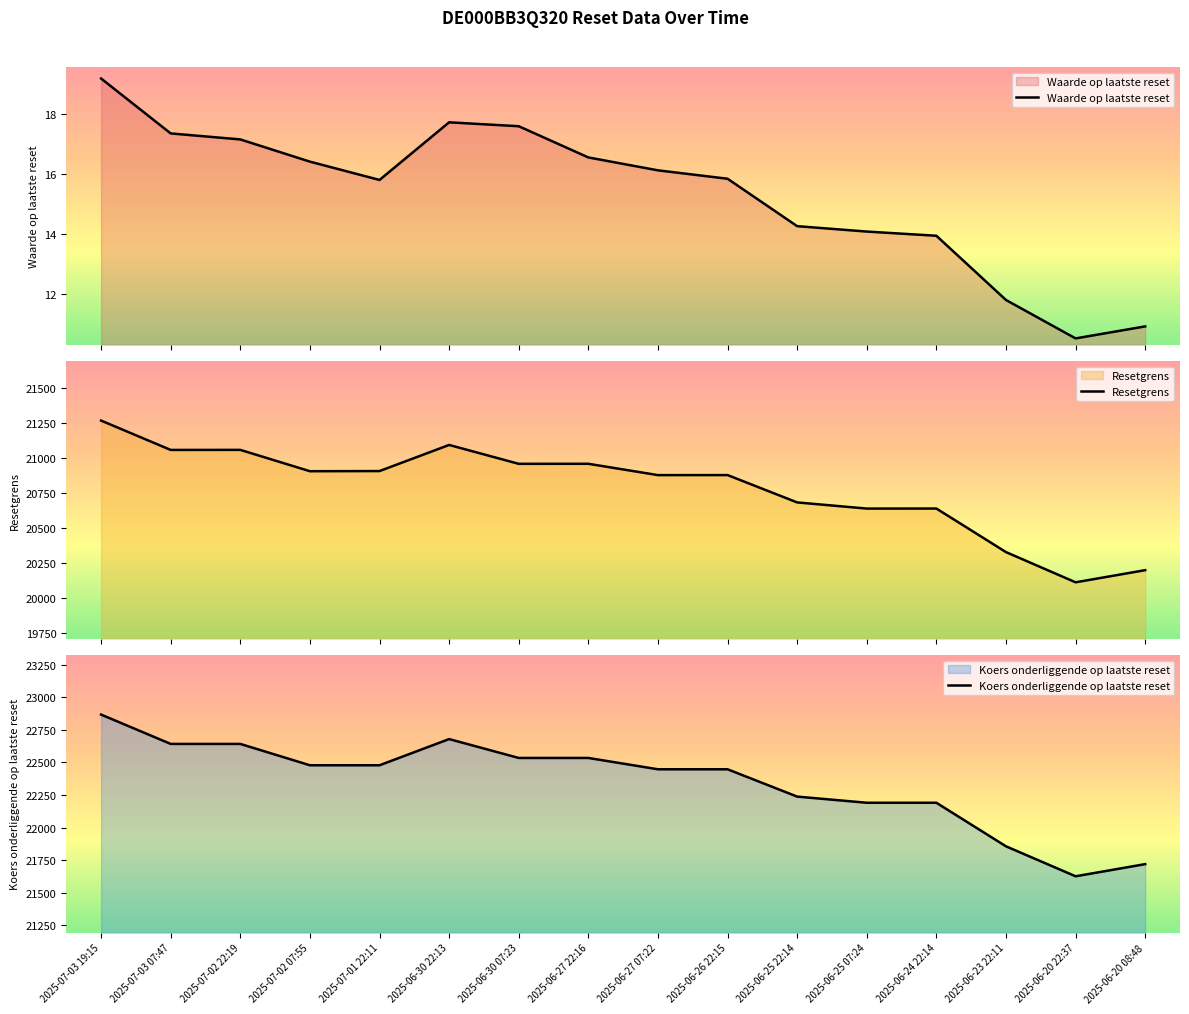

Which series changed the most between 2025-07-02 22:19 and 2025-06-30 22:13?

Koers onderliggende op laatste reset